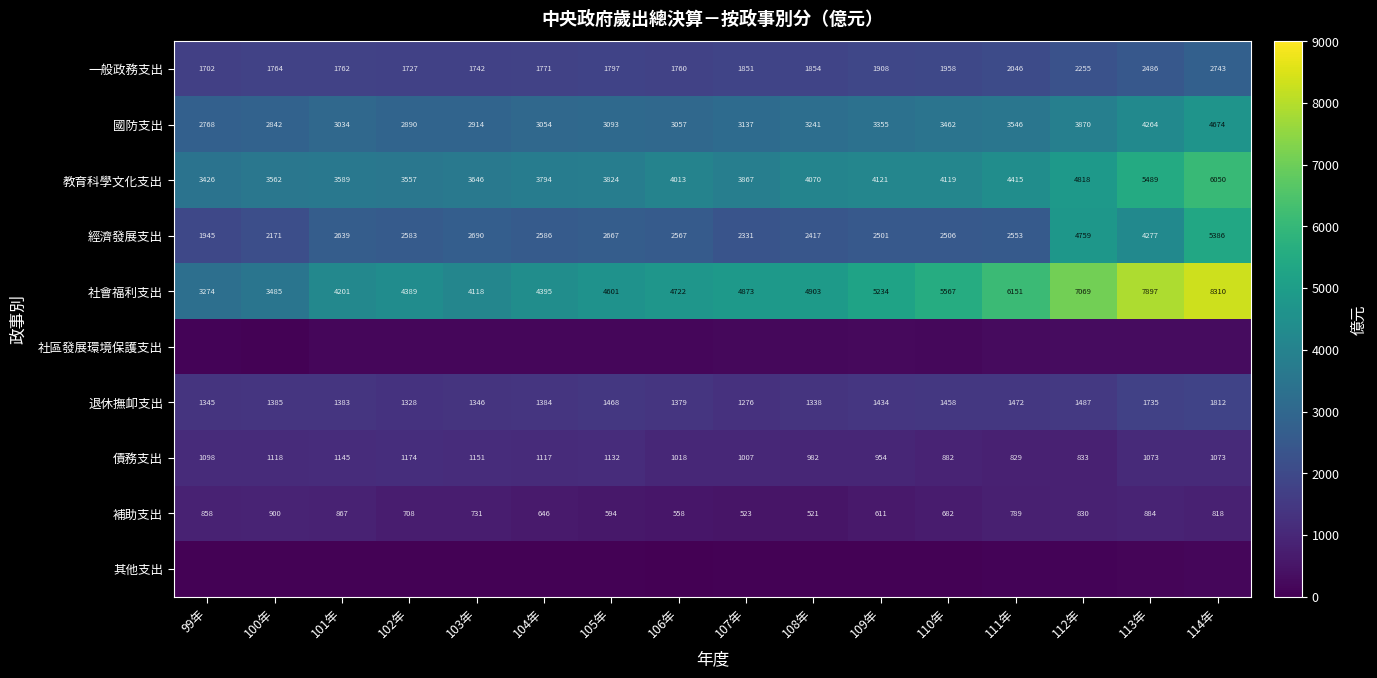

True or false: 國防支出 has a value of 4901 at 107年.

False